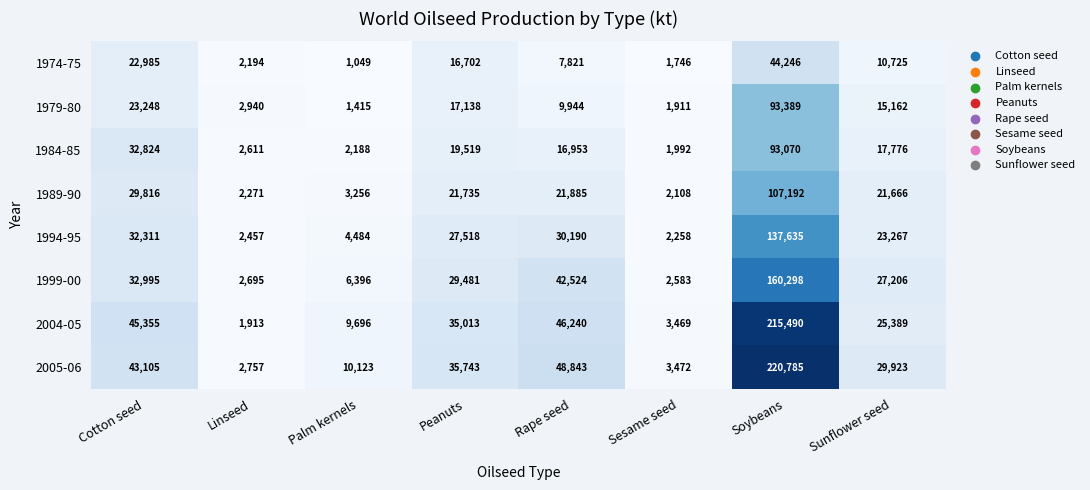

How many data points does each series have?

8